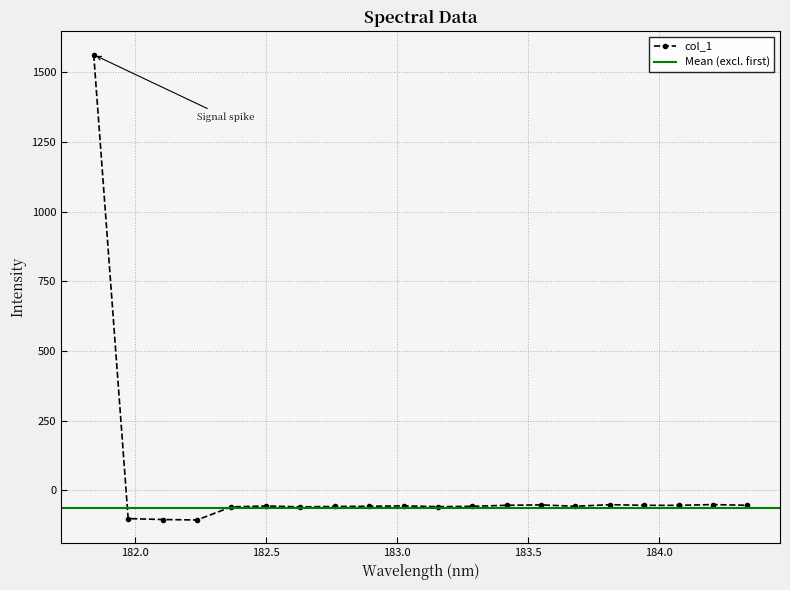

What is the change in value from 182.8925964608 to 183.9423730432?

+3.4